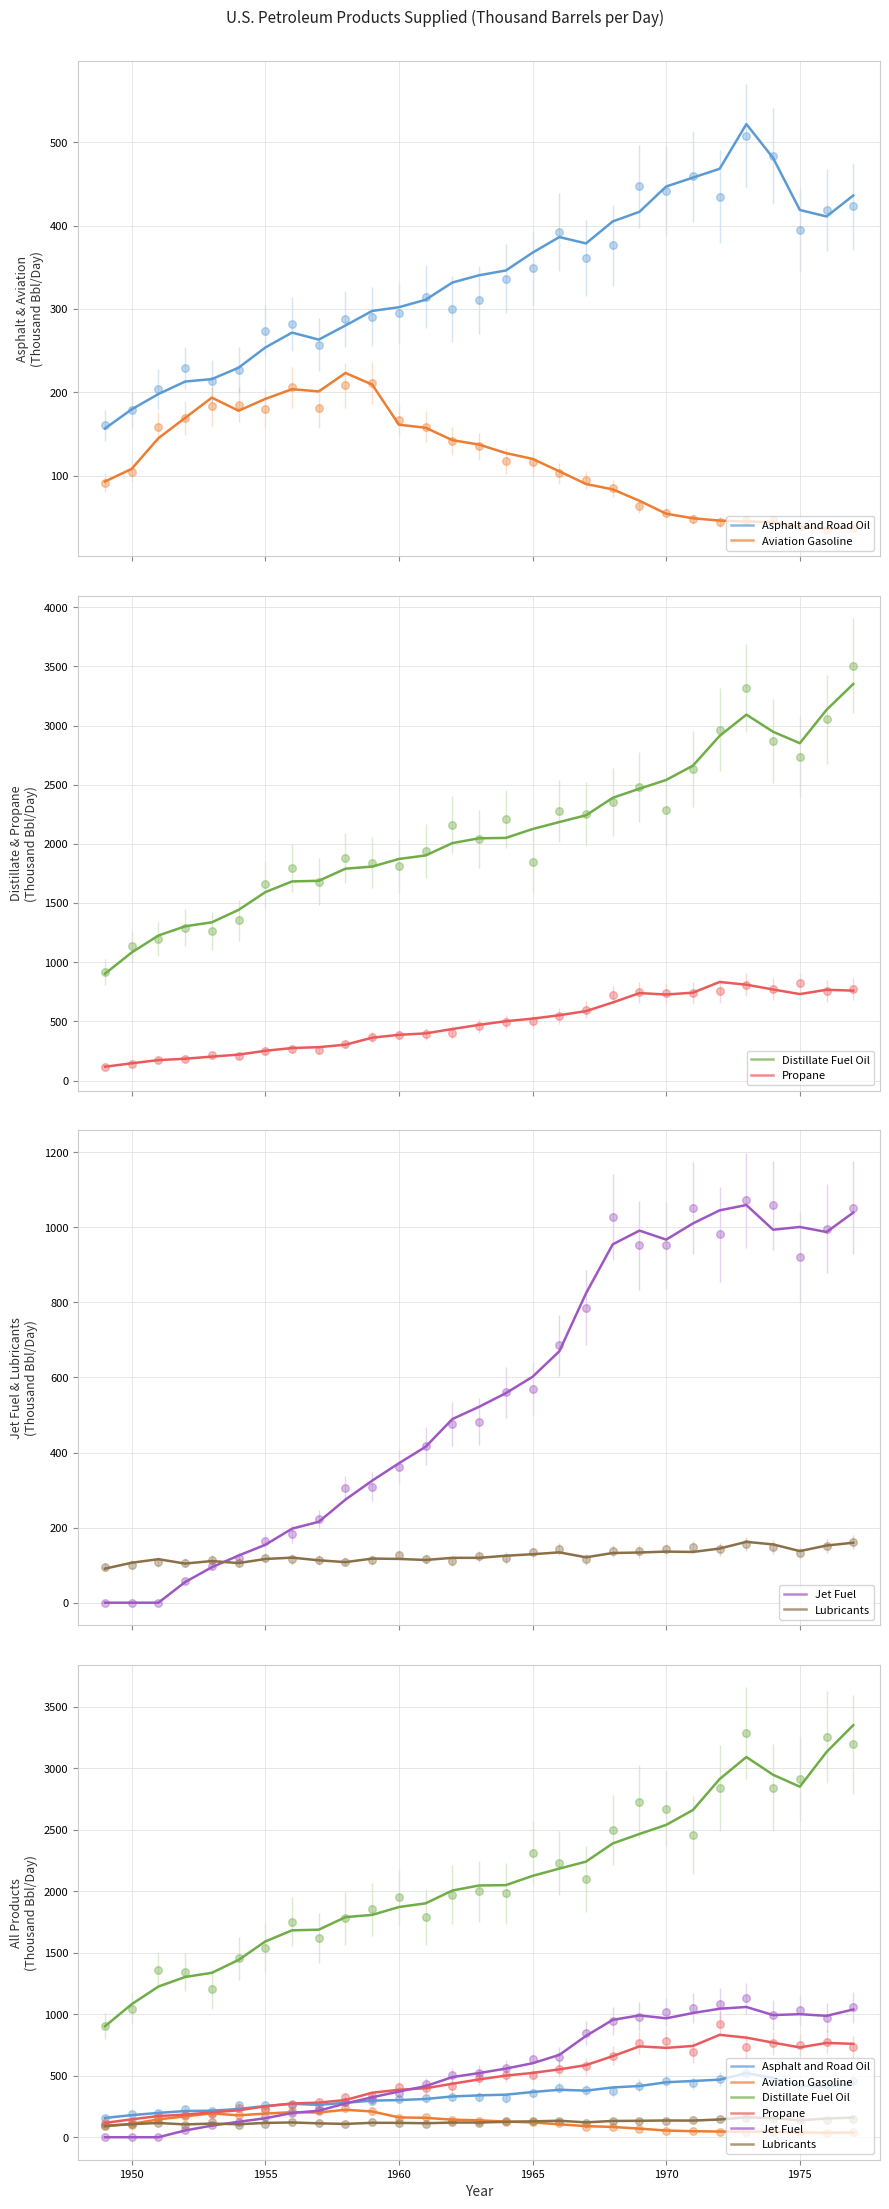

At how many categories does at least one series exceed 2599?

7